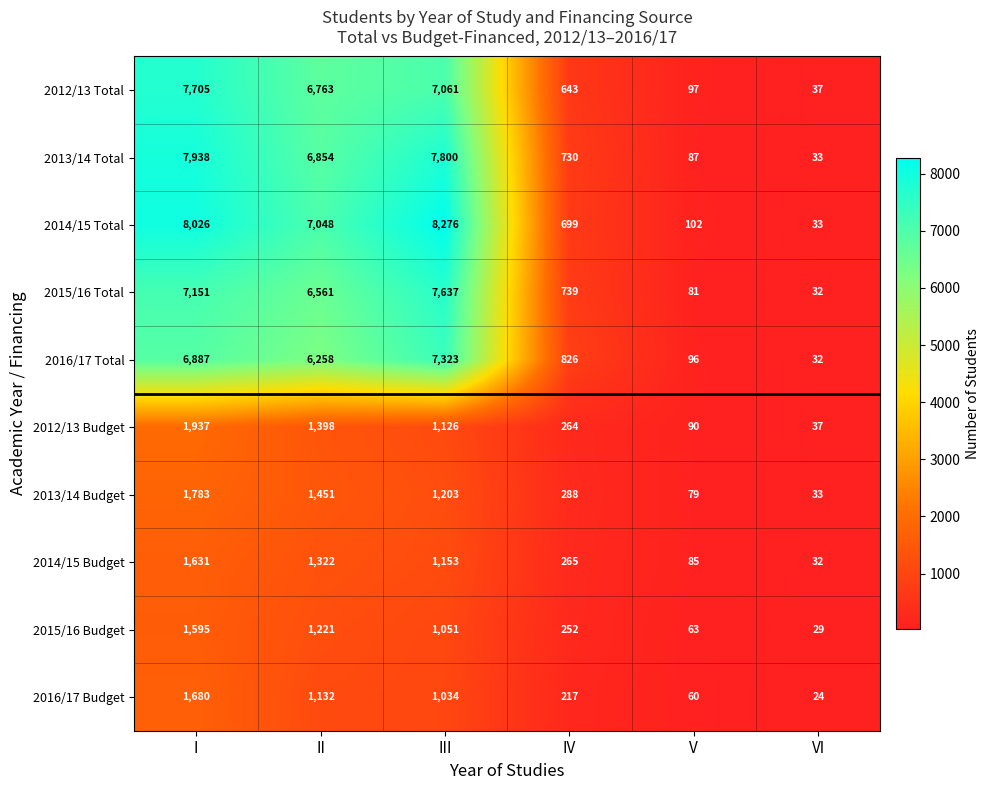

List the series in order of their peak value, highest first.

2014/15 Total, 2013/14 Total, 2012/13 Total, 2015/16 Total, 2016/17 Total, 2012/13 Budget, 2013/14 Budget, 2016/17 Budget, 2014/15 Budget, 2015/16 Budget